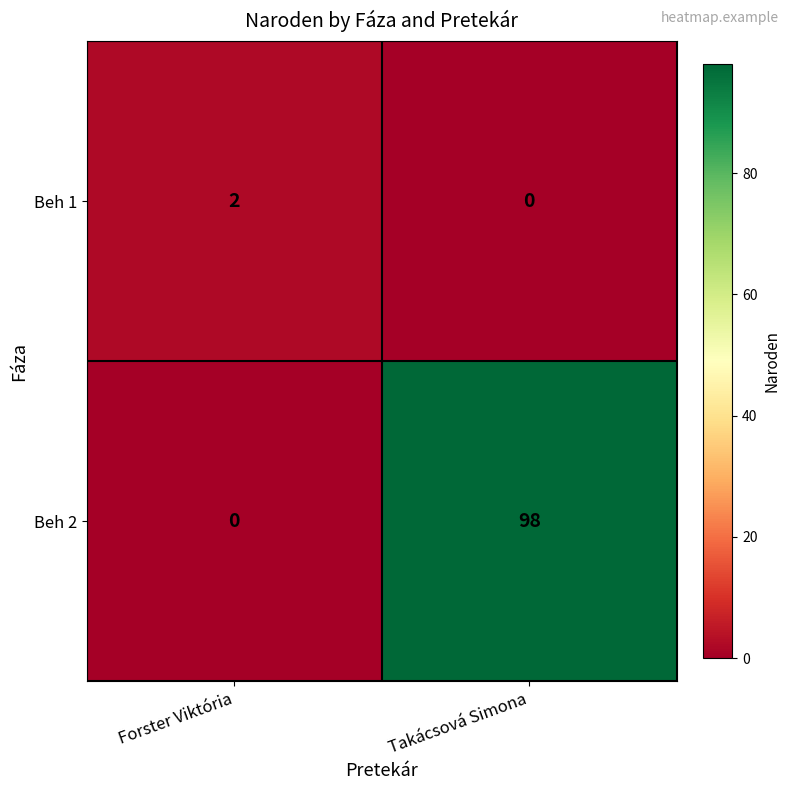

Which series has the largest total across all categories?

Beh 2